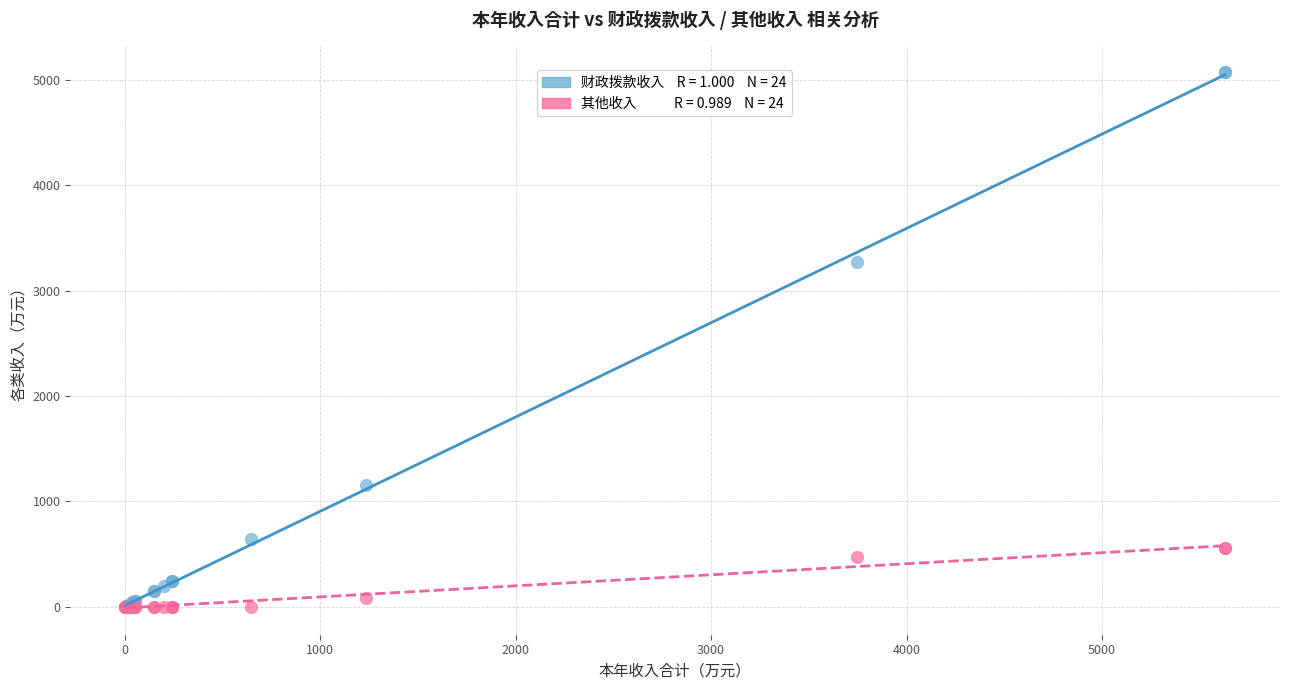

Across all series, what Y value is closest to 2536?

3271.9